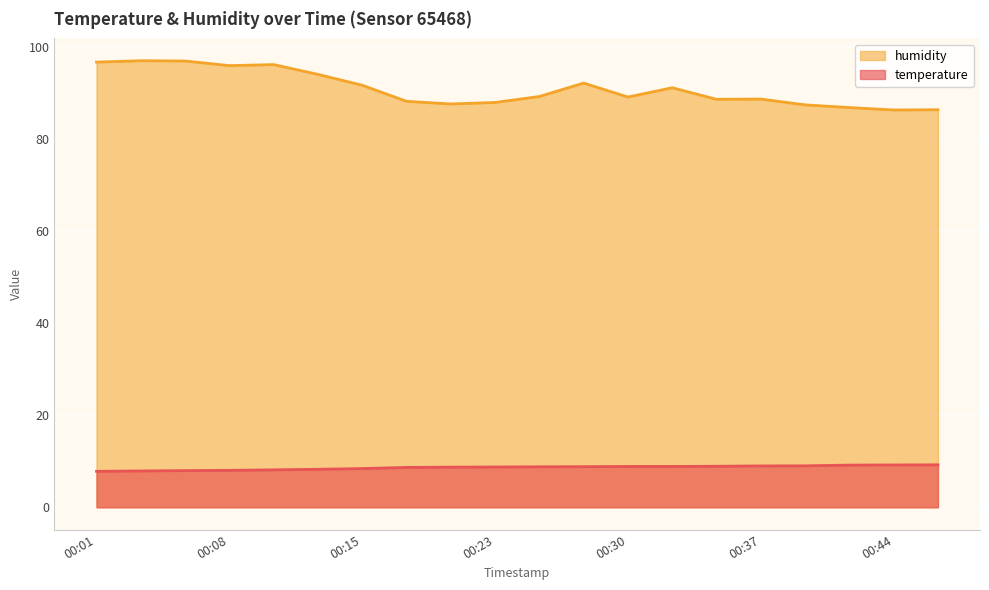

Reading left to right, list all the values displayed in this chart.

temperature: 00:01=7.8	00:03=7.9	00:06=8.0	00:08=8.0	00:10=8.1	00:13=8.2	00:15=8.4	00:18=8.7	00:20=8.7	00:23=8.8	00:25=8.8	00:27=8.8	00:30=8.9	00:32=8.9	00:35=8.9	00:37=9.0	00:40=9.0	00:42=9.2	00:44=9.2	00:47=9.2
humidity: 00:01=96.6	00:03=96.9	00:06=96.9	00:08=95.9	00:10=96.1	00:13=94.0	00:15=91.6	00:18=88.1	00:20=87.5	00:23=87.9	00:25=89.2	00:27=92.1	00:30=89.0	00:32=91.1	00:35=88.5	00:37=88.6	00:40=87.3	00:42=86.8	00:44=86.2	00:47=86.3